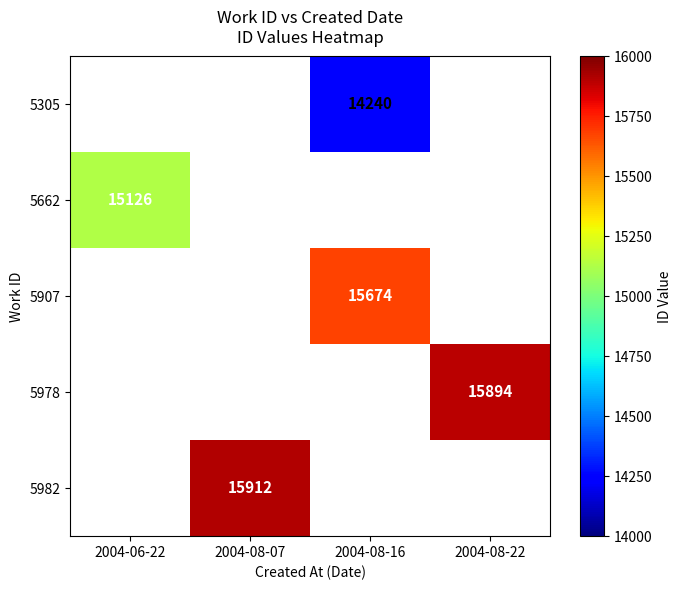

Is it true that 5662 equals 15126 at 2004-06-22?

True